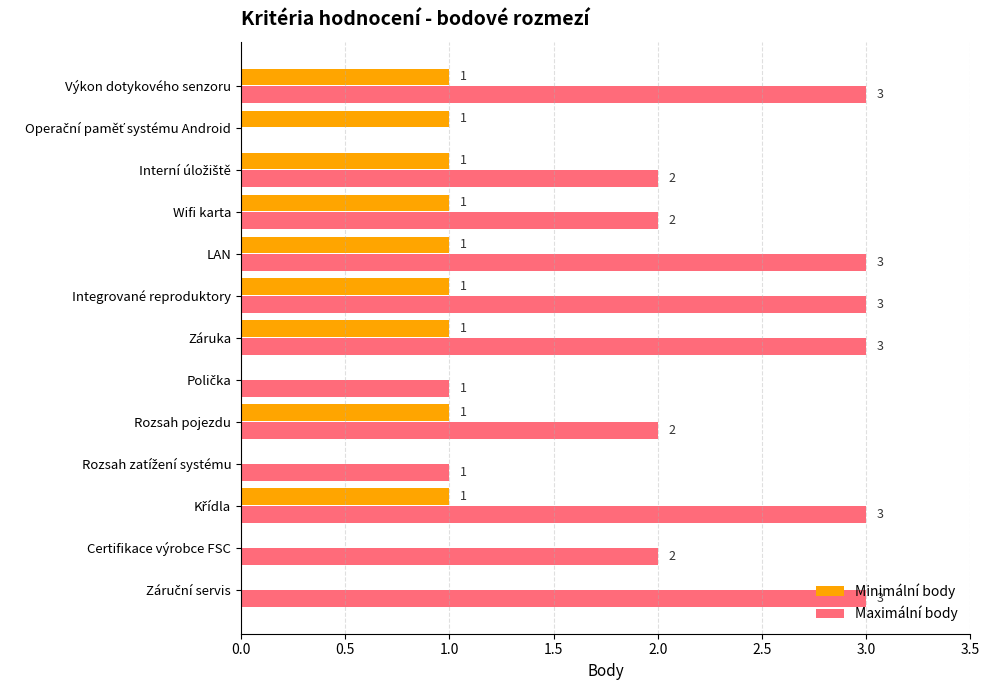

What is the maximum value shown in the chart?

3